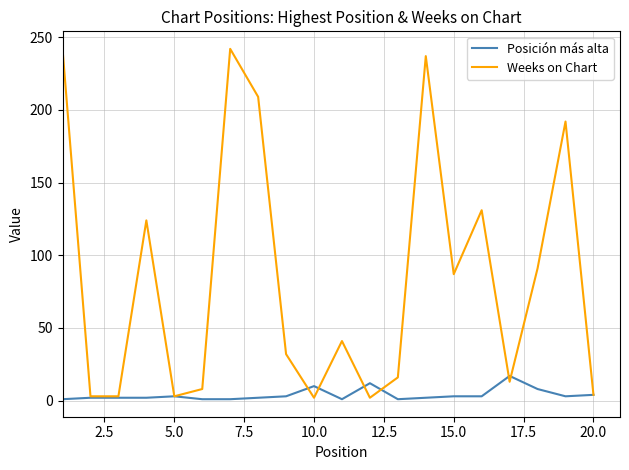

Count the number of data series in this chart.

2